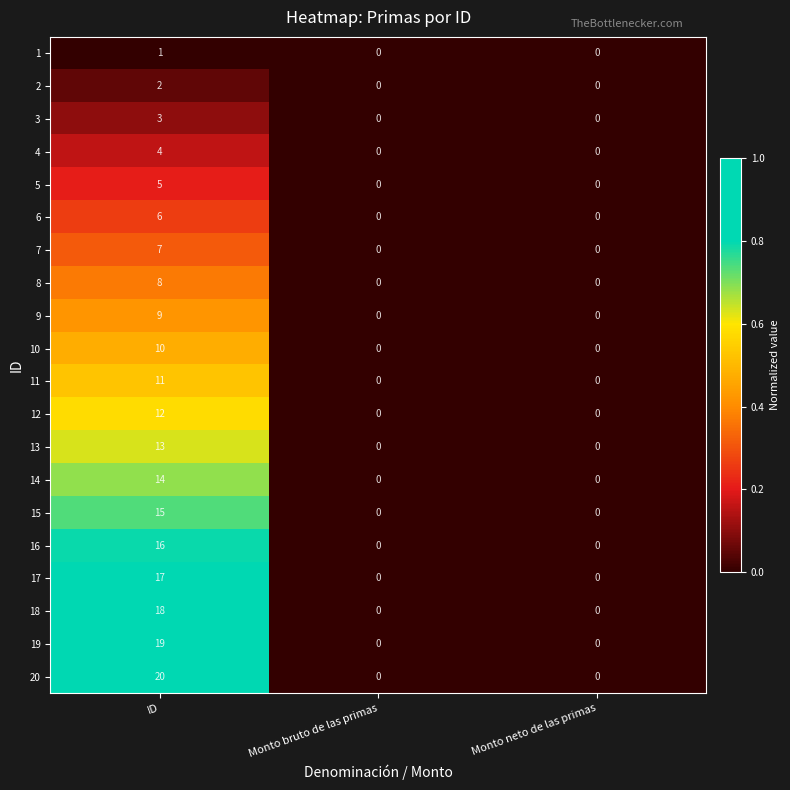

At ID, list the series in order from largest to smallest.

20, 19, 18, 17, 16, 15, 14, 13, 12, 11, 10, 9, 8, 7, 6, 5, 4, 3, 2, 1